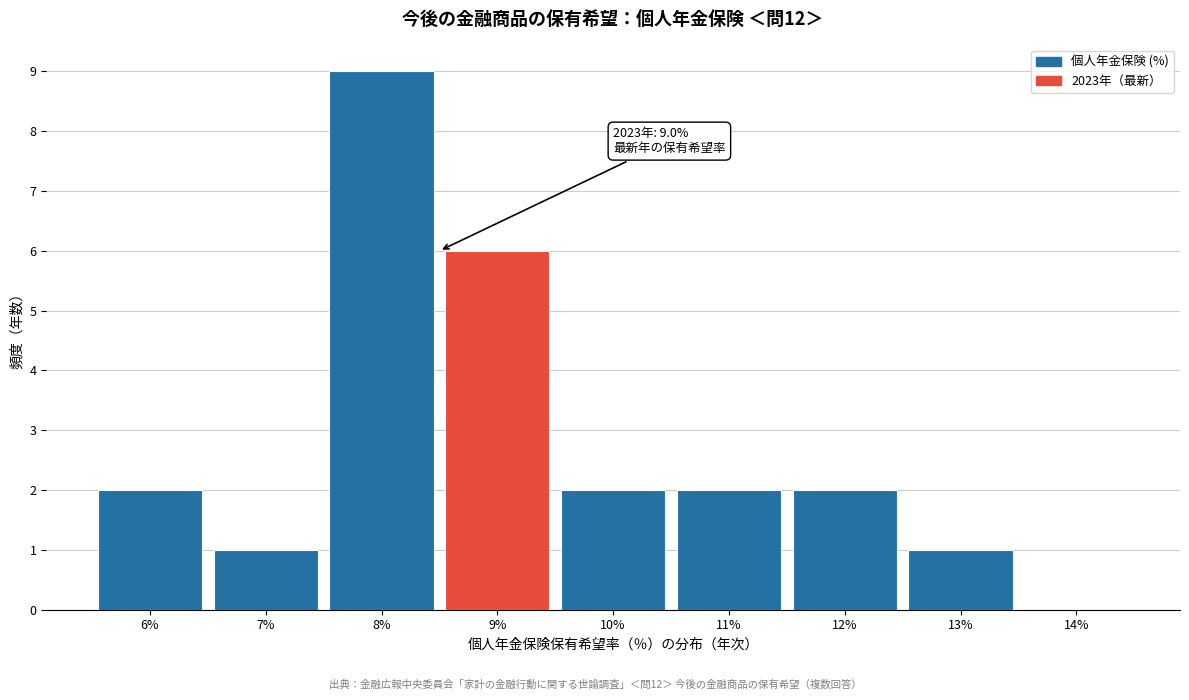

Reading left to right, extract all data points from this chart.

6%=2	7%=1	8%=9	9%=6	10%=2	11%=2	12%=2	13%=1	14%=0